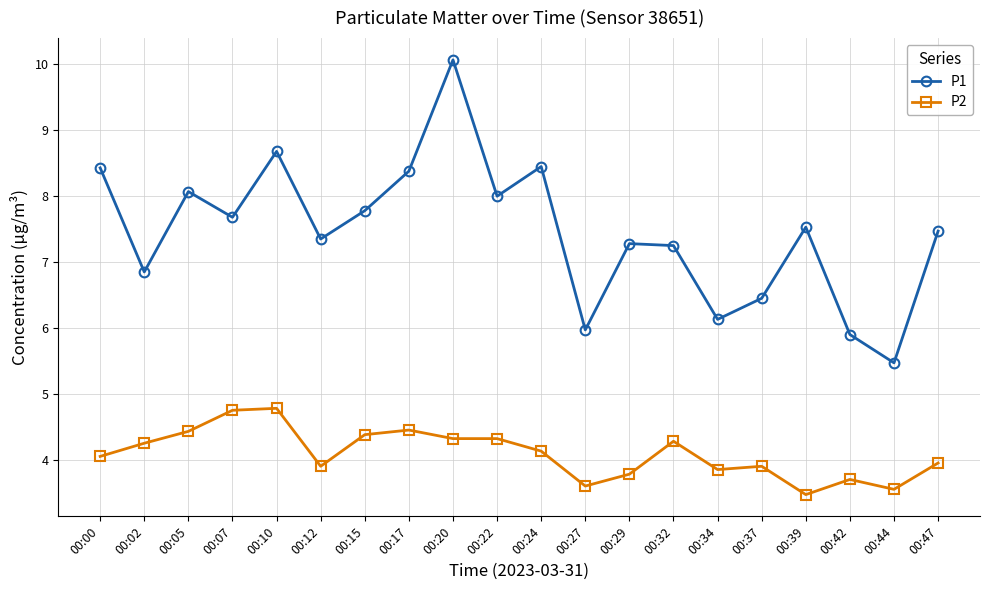

True or false: P1 and P2 intersect in this chart.

False